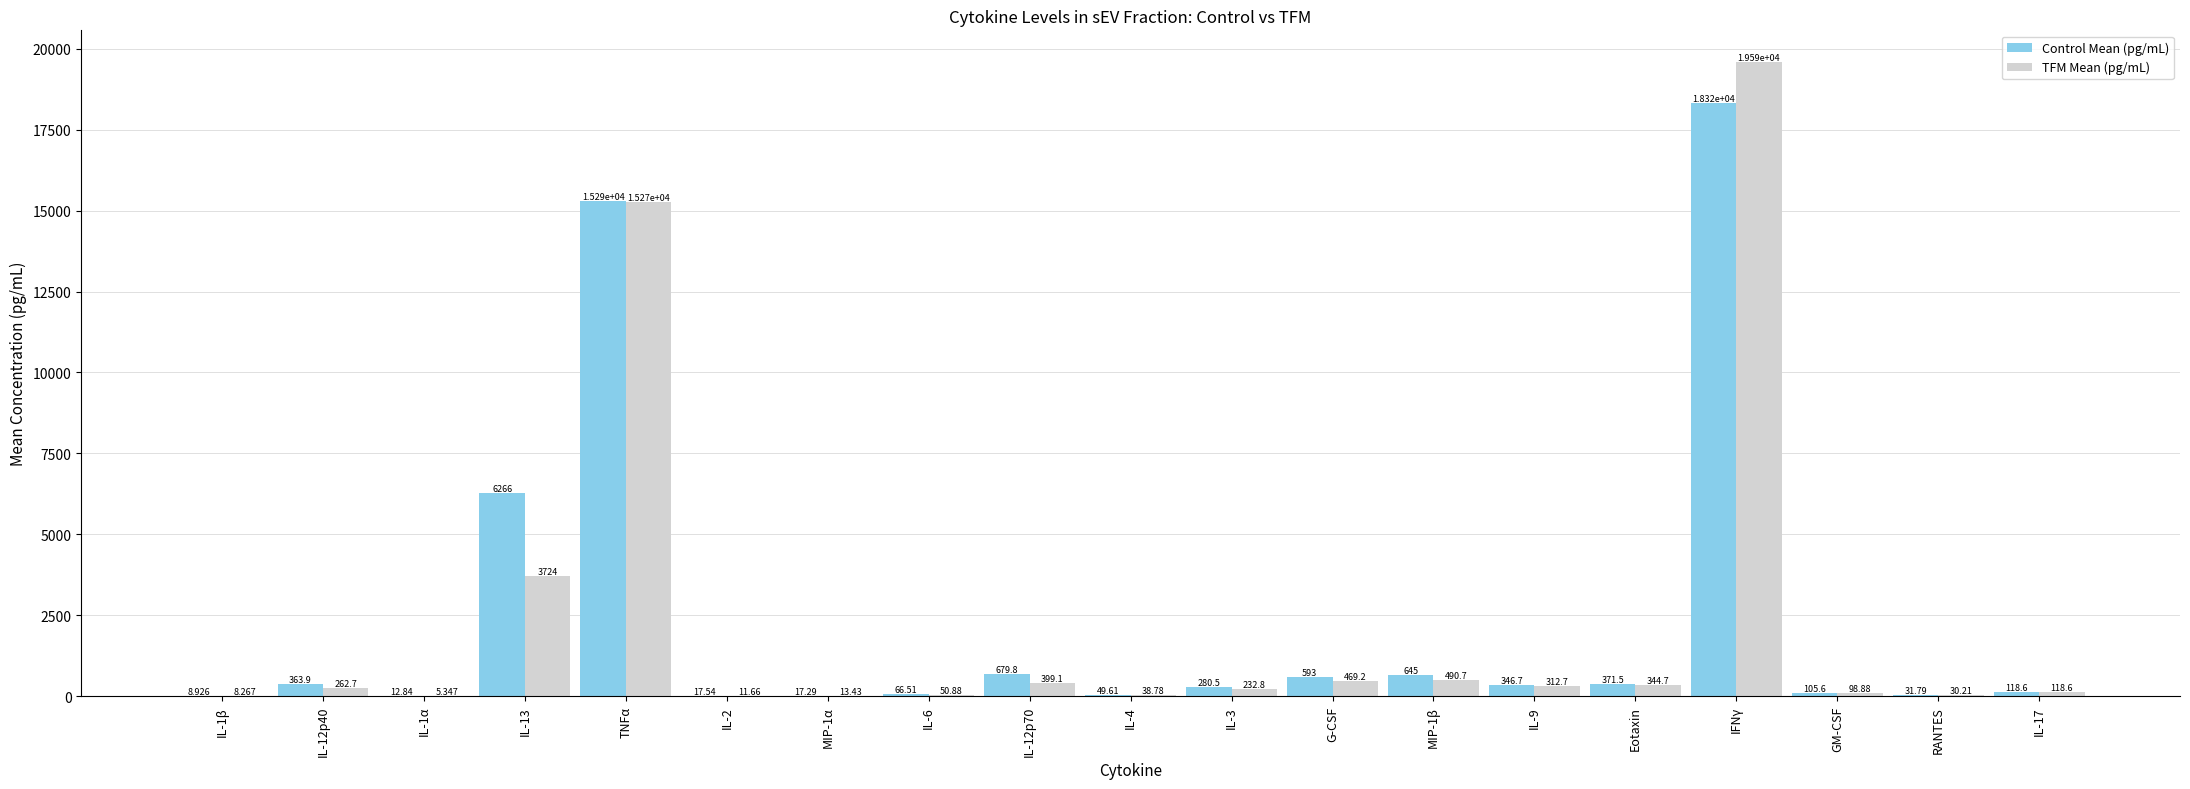

What is the average value of the TFM Mean (pg/mL) series?

2182.7